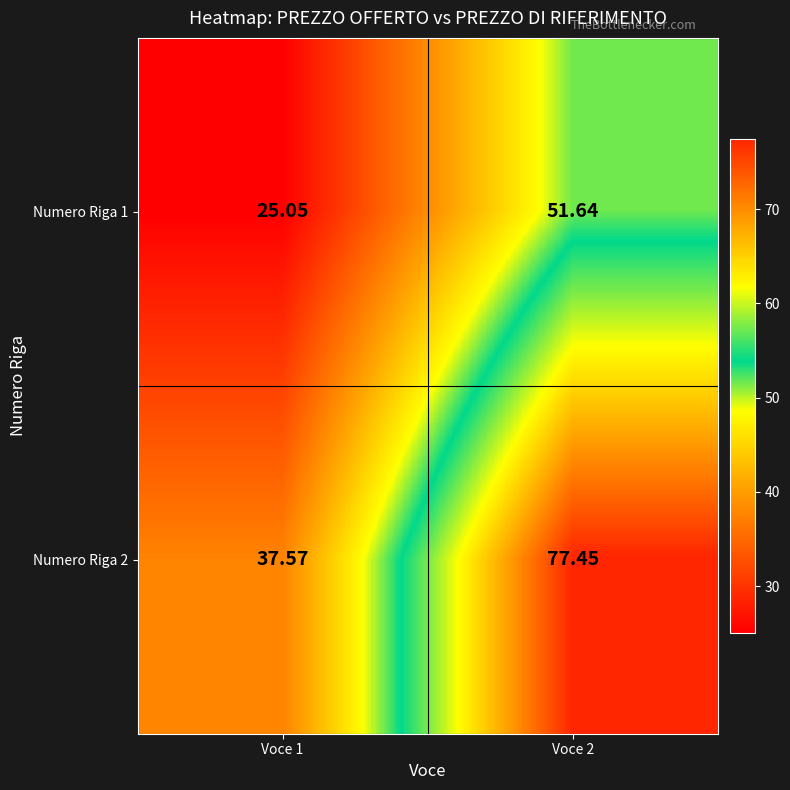

Which series has the largest total across all categories?

Numero Riga 2